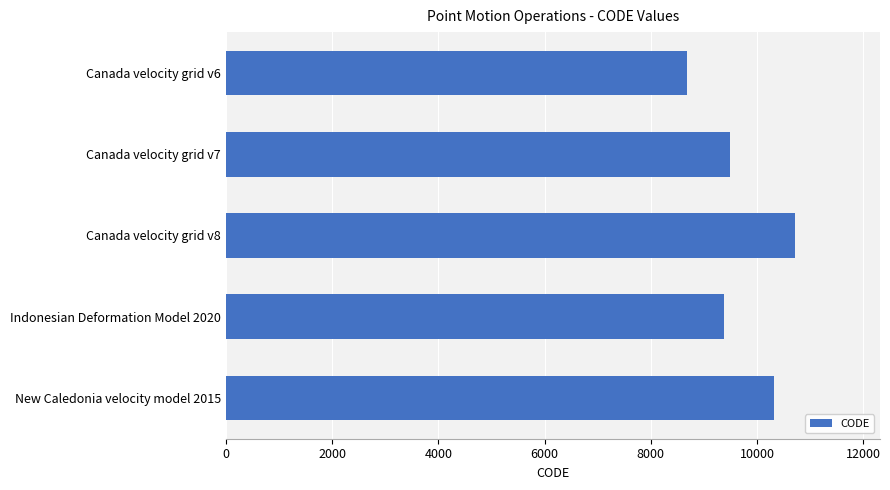

Which has a higher value, Canada velocity grid v6 or Indonesian Deformation Model 2020?

Indonesian Deformation Model 2020